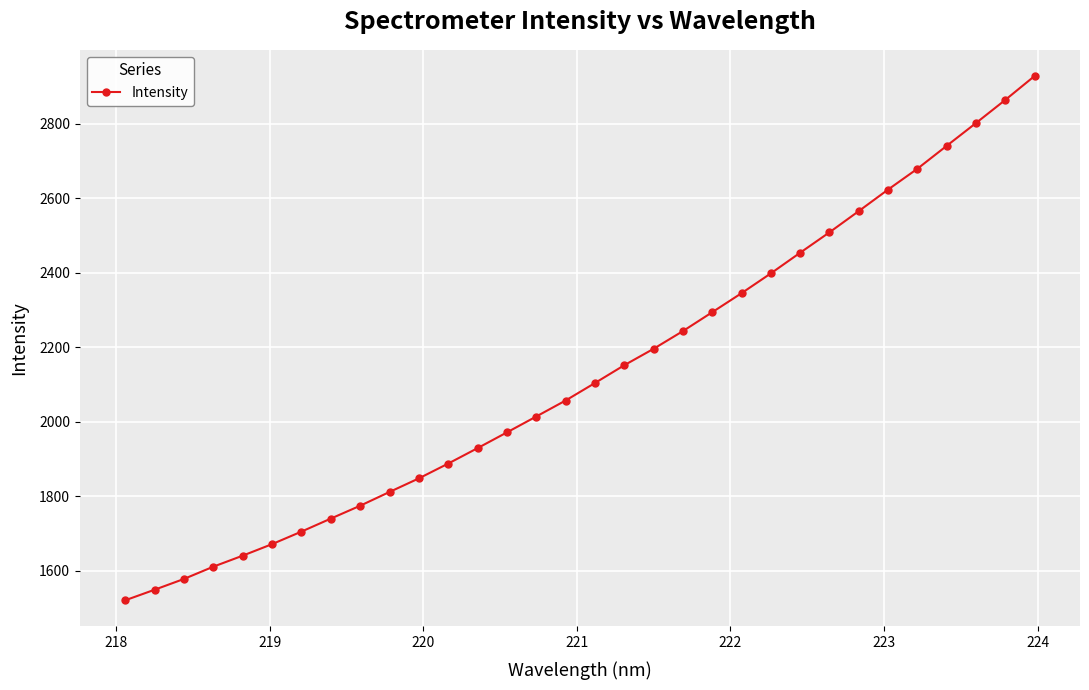

What is the value of the 22nd point from the left?

2345.0